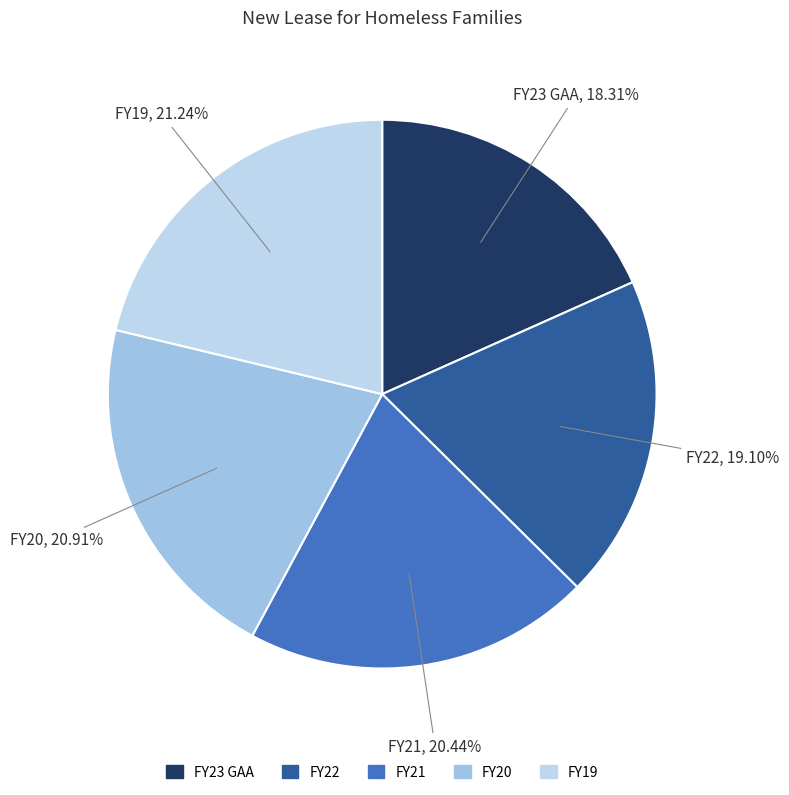

Does any single category account for the majority?

No